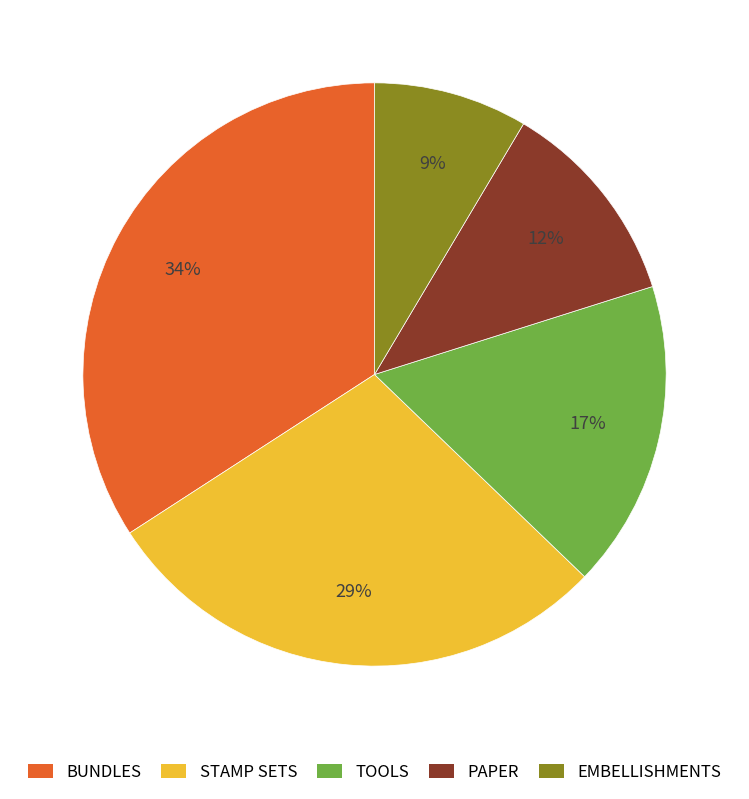

Approximately how many times larger is the value at BUNDLES compared to TOOLS?

2.0